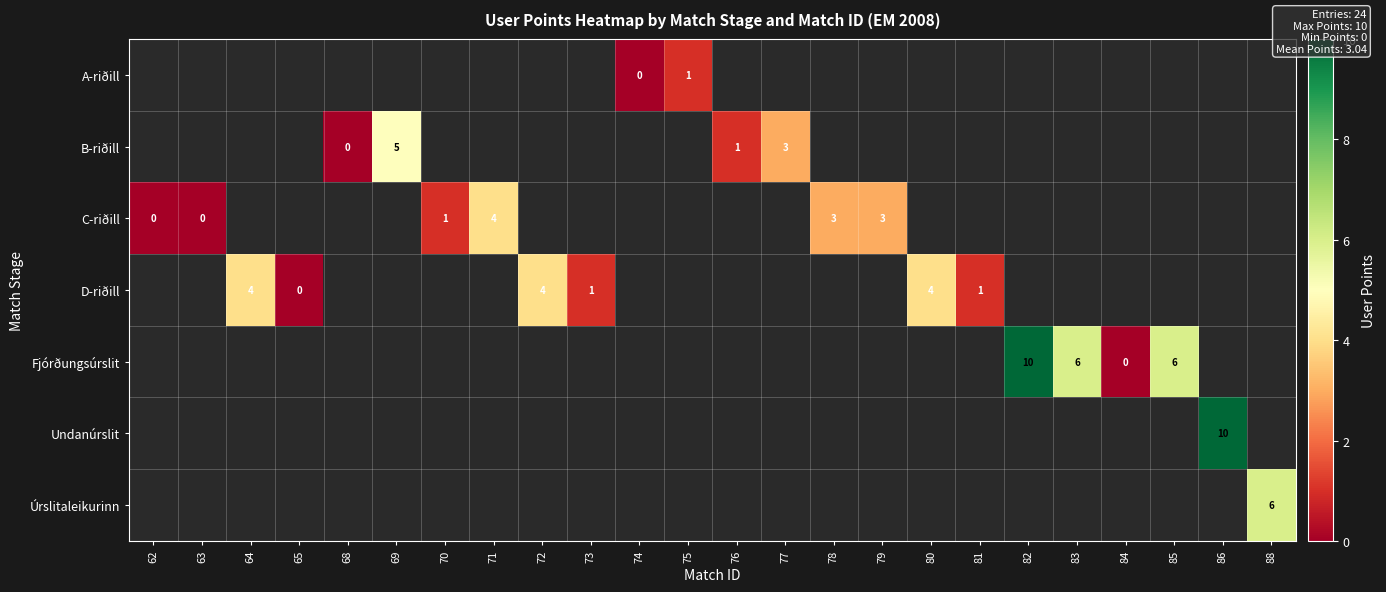

Is it true that B-riðill equals 5 at 69?

True